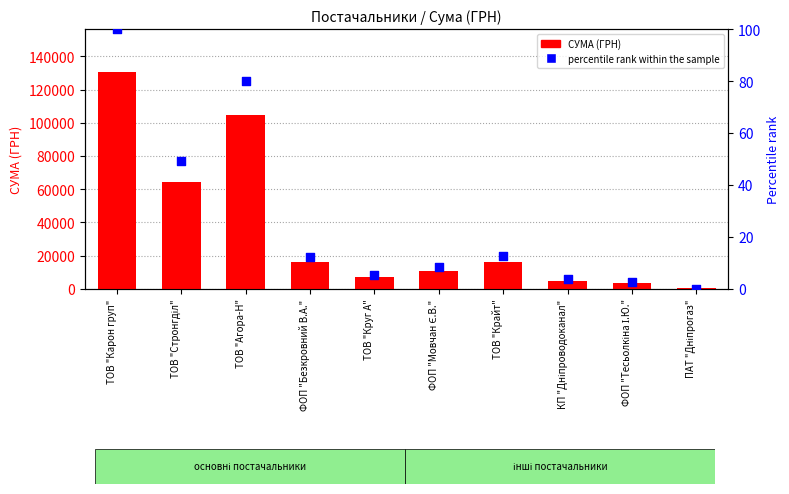

At which category is the sum across all series the highest?

ТОВ "Карон груп"